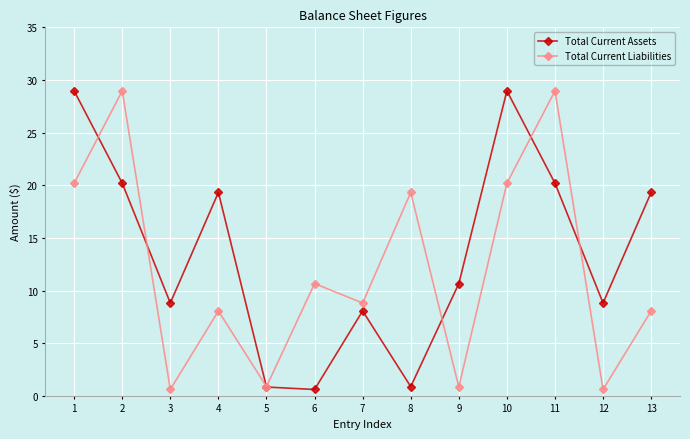

Between 7 and 10, which series saw the biggest shift?

Total Current Assets